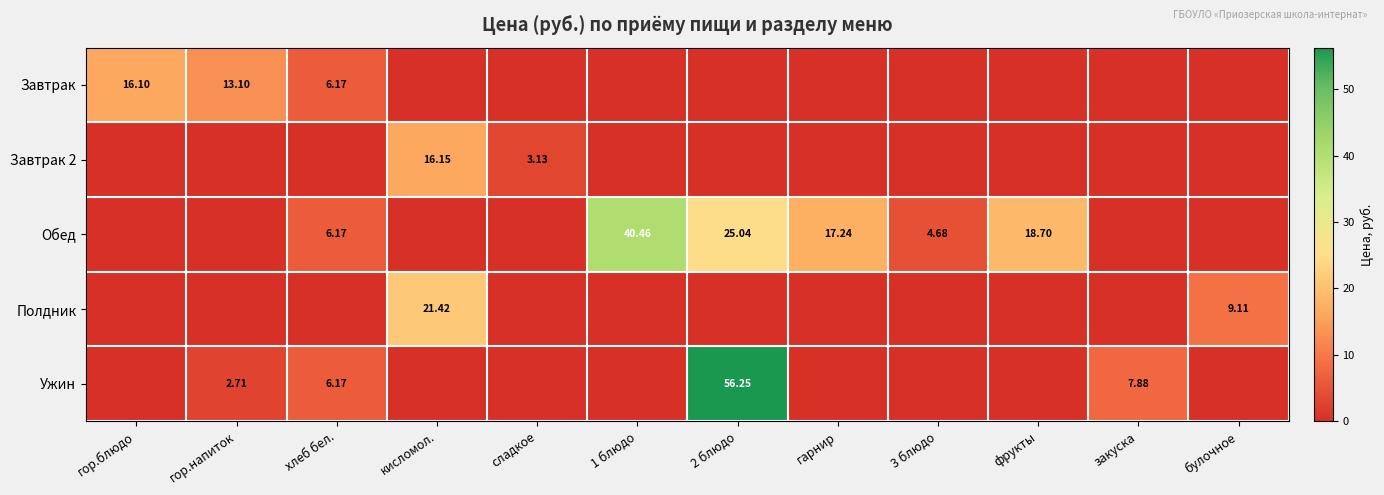

At which category does the chart reach its minimum across all series?

кисломол.